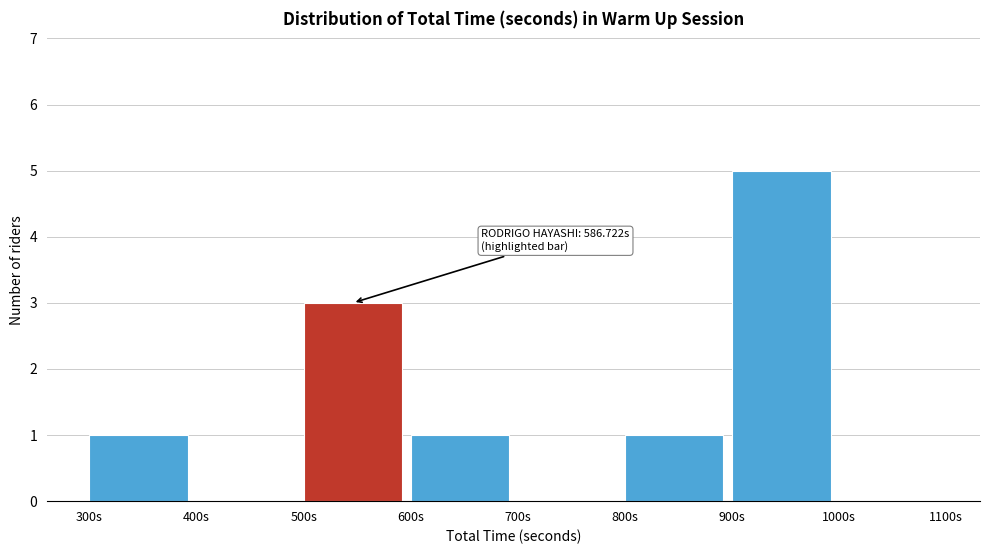

Over which range of the x-axis is the bar tallest?

900 to 1000